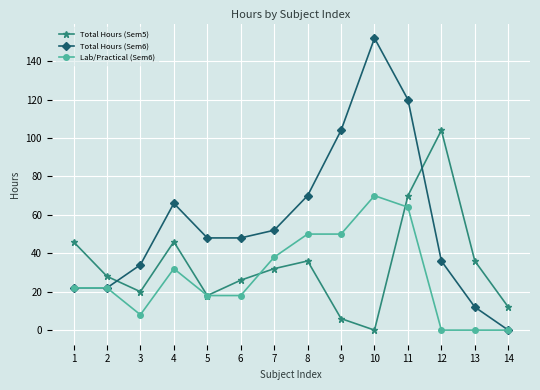

How many interior local peaks does the Total Hours (Sem5) series have?

3